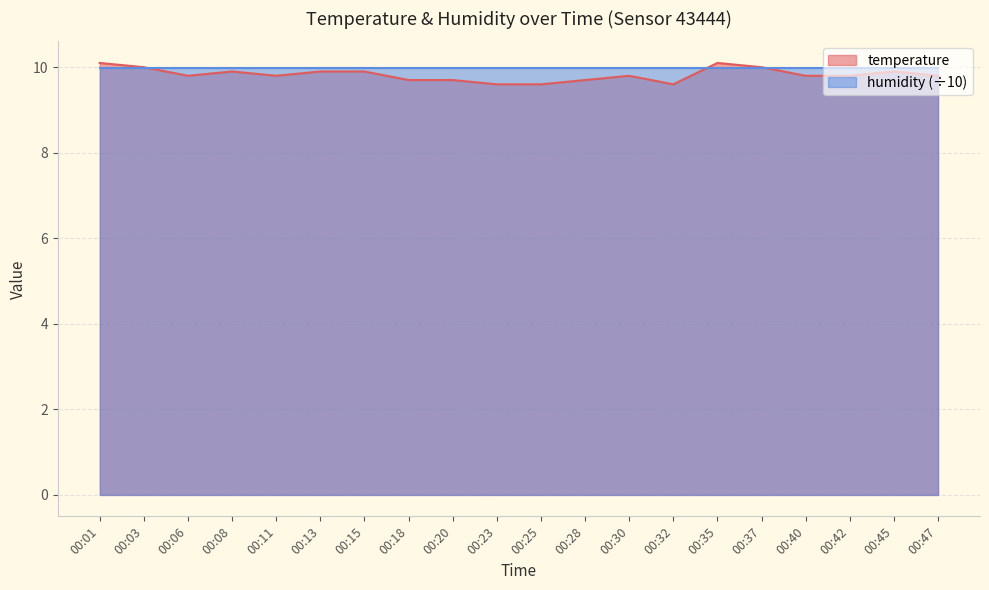

True or false: there are more than 0 points higher than both neighbors.

True